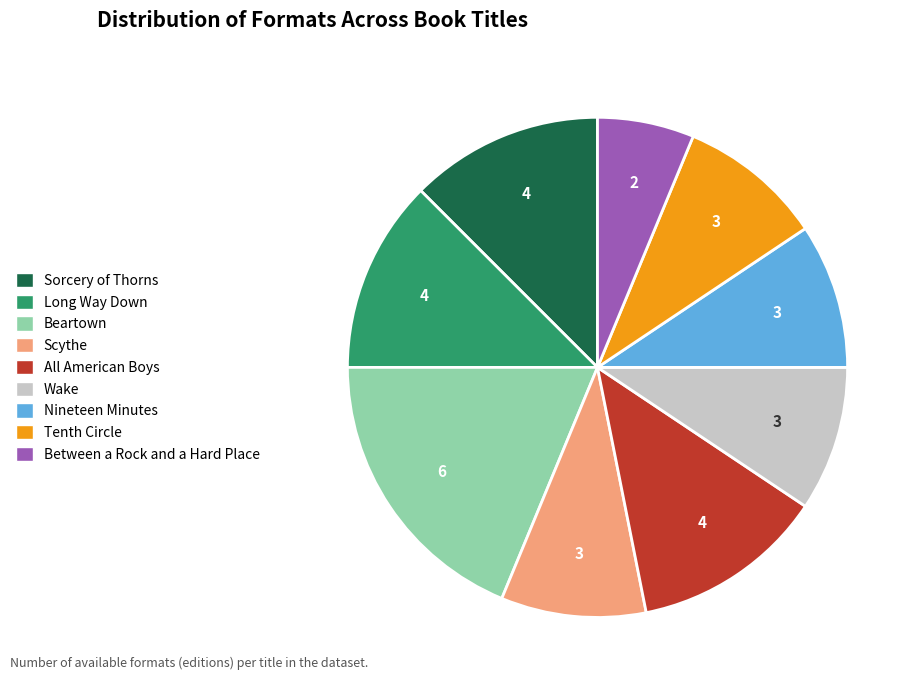

Which slice is the largest?

Beartown